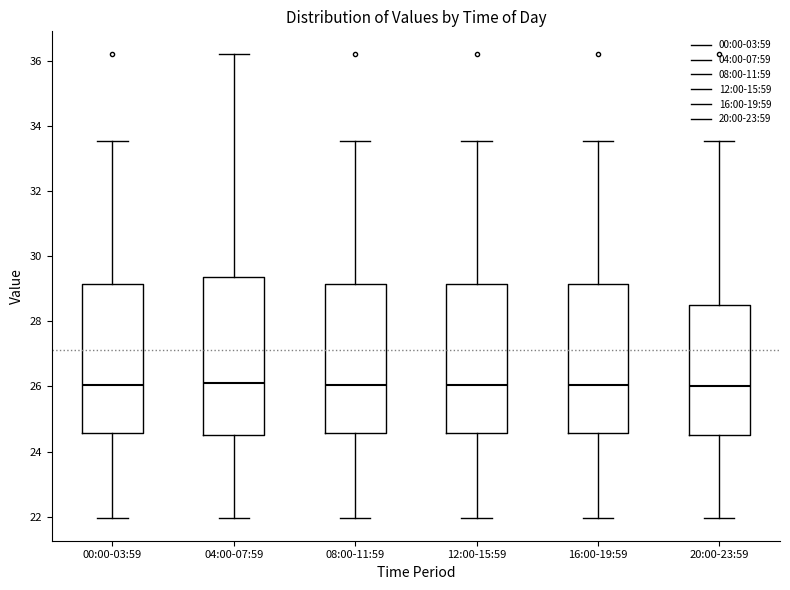

Which box is the tallest, from its lower edge to its upper edge?

04:00-07:59